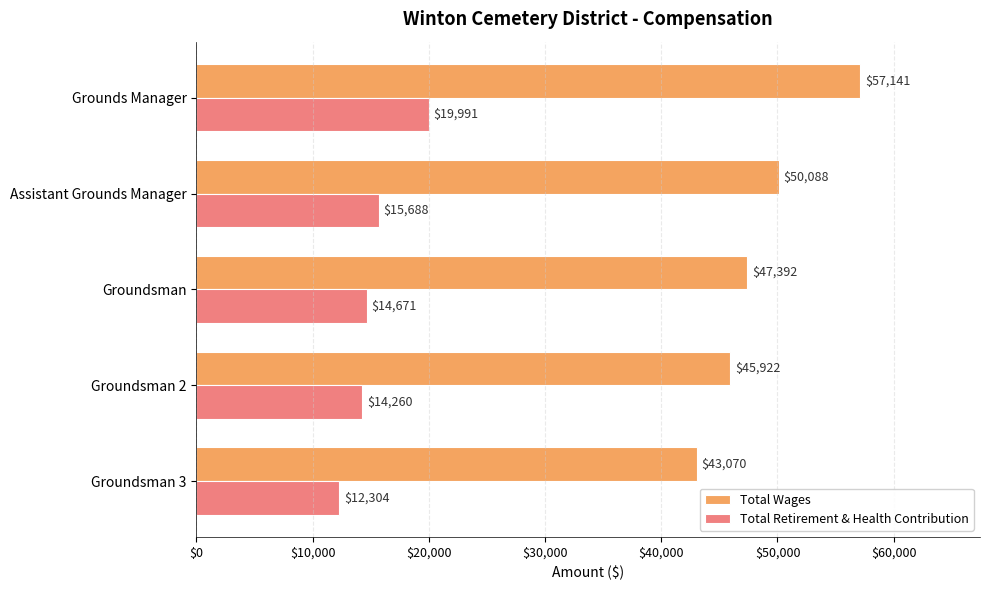

Which series has the largest total across all categories?

Total Wages